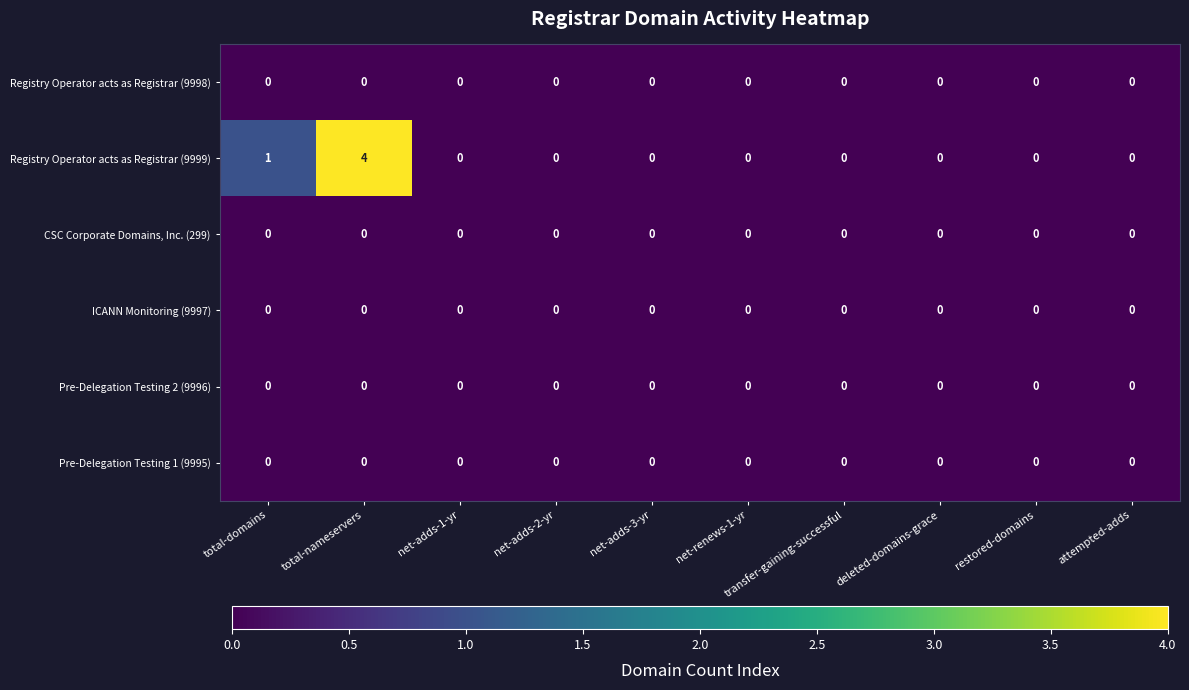

Count the number of data series in this chart.

6